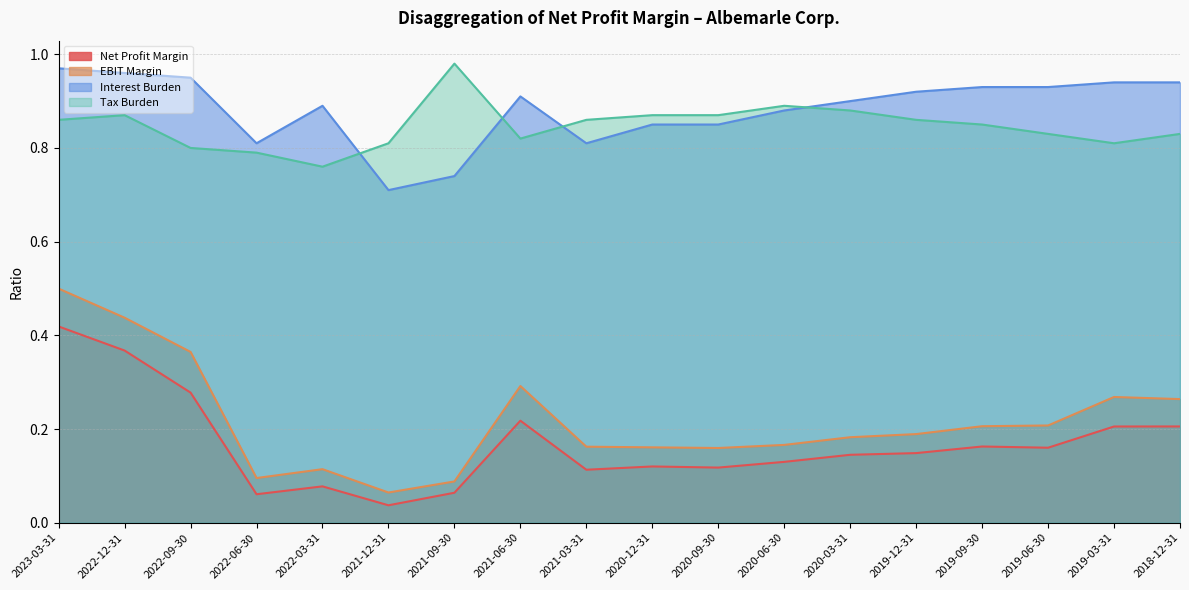

At which label does Net Profit Margin reach its minimum?

2021-12-31